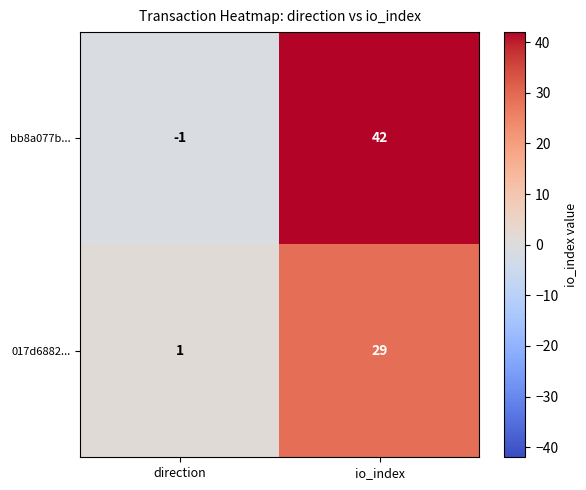

Rank the series by their average value, from lowest to highest.

017d6882..., bb8a077b...